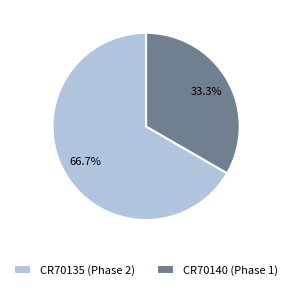

To the nearest percent, what portion does CR70135 (Phase 2) represent?

67%